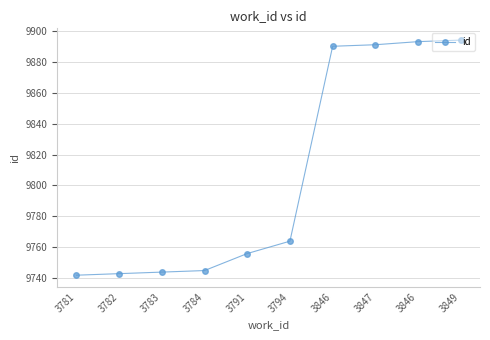

What is the maximum value shown in the chart?

9894